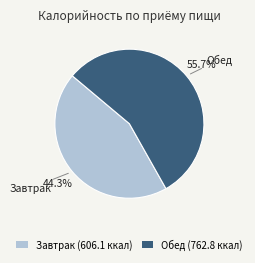

Which category accounts for the majority?

Обед